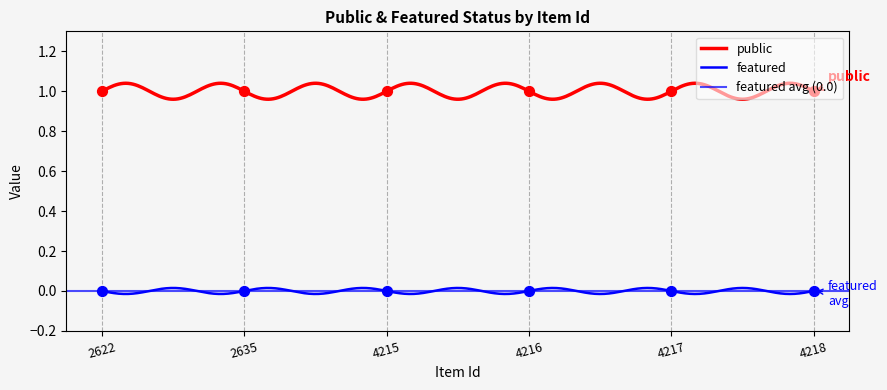

Is the value of featured at 4218 greater than the value of public at 4216?

No